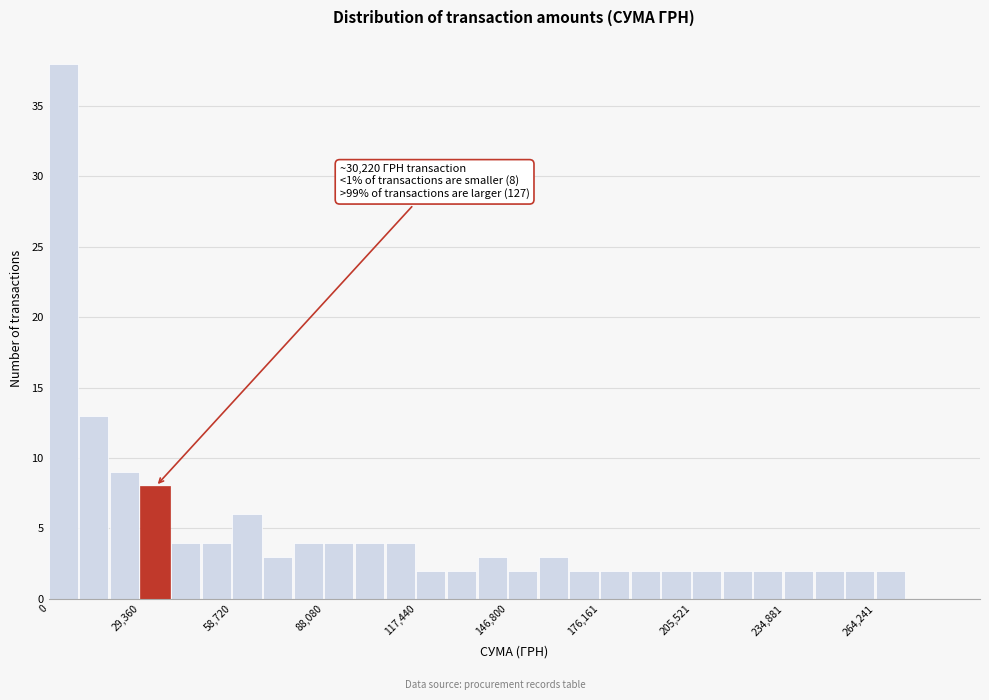

Around what value on the x-axis is the tallest bar? Give the approximate position of its centre, as read against the axis.

5000